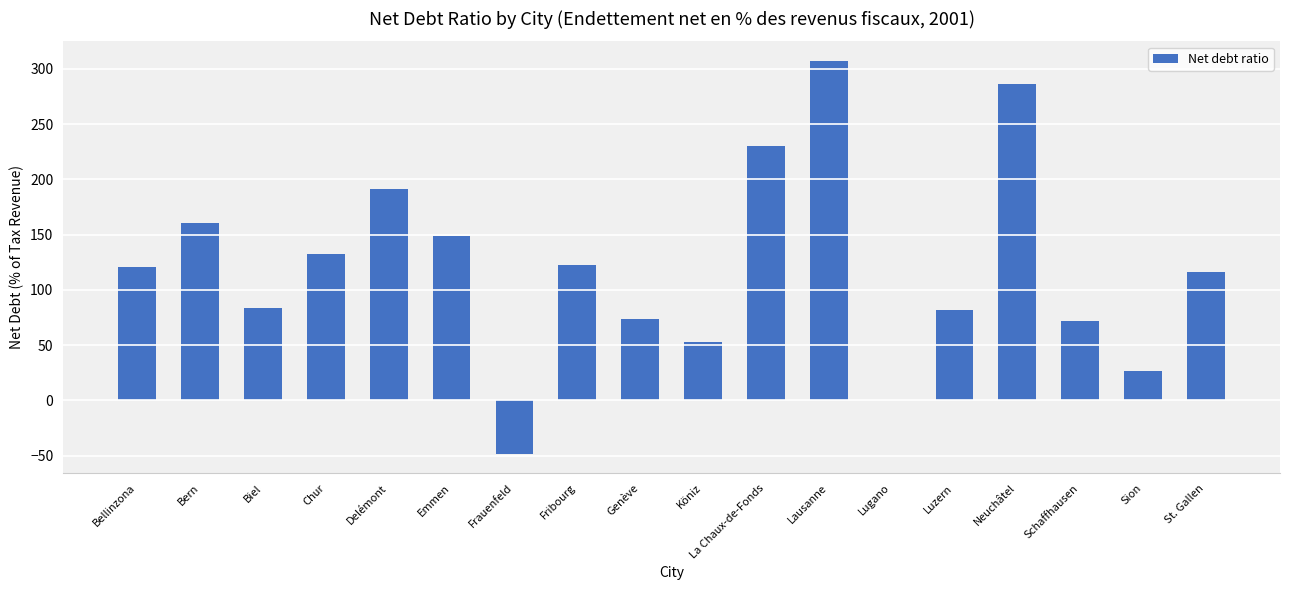

What is the maximum value shown in the chart?

307.1